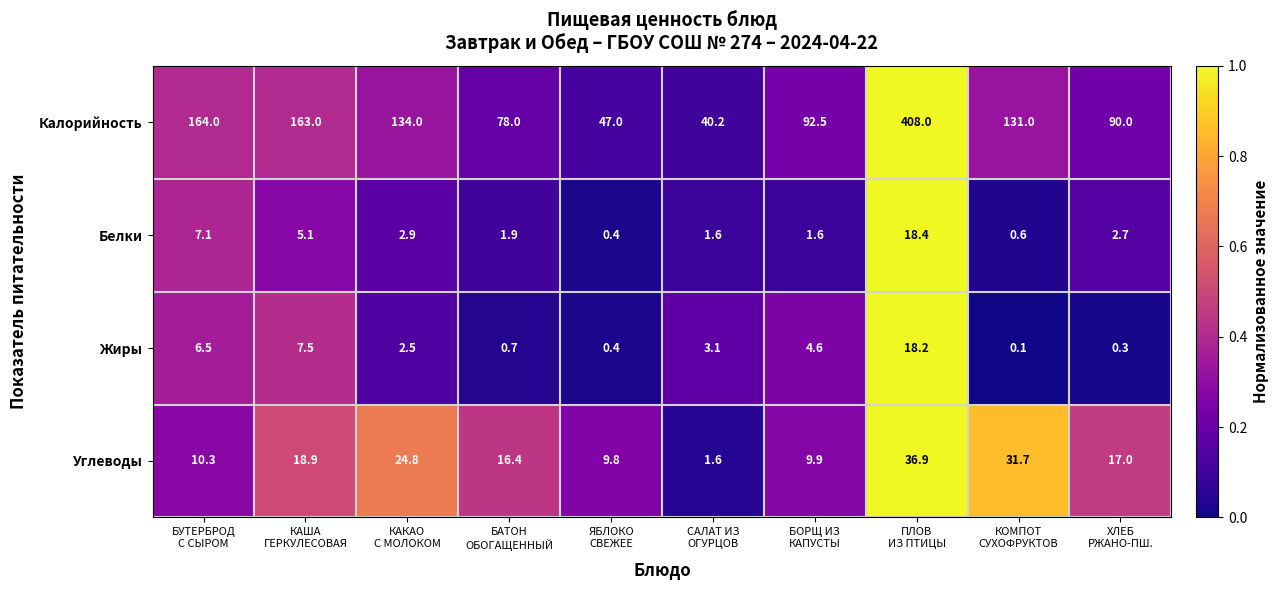

Which category has the lowest value across all series?

КОМПОТ
СУХОФРУКТОВ